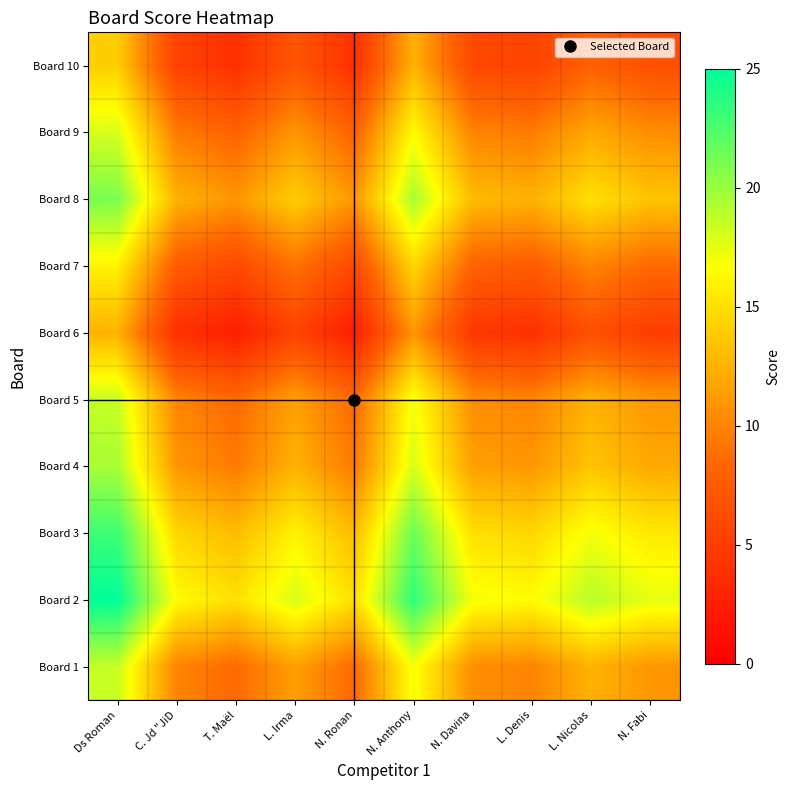

At how many categories does at least one series exceed 19?

2